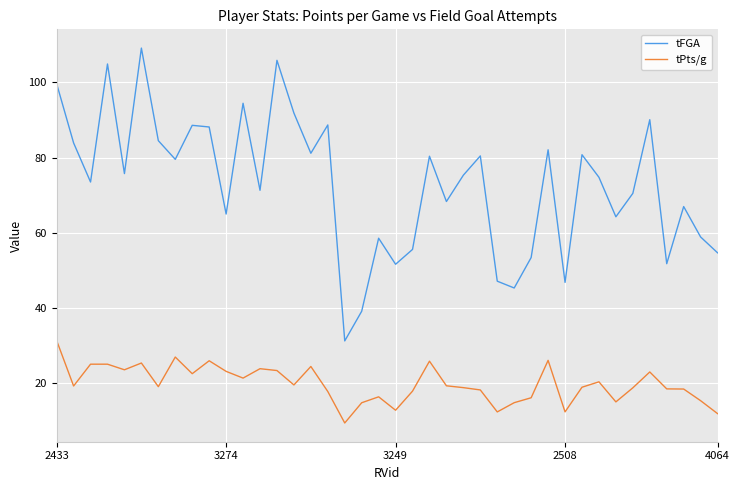

Is this an area chart (filled region under the line)?

No